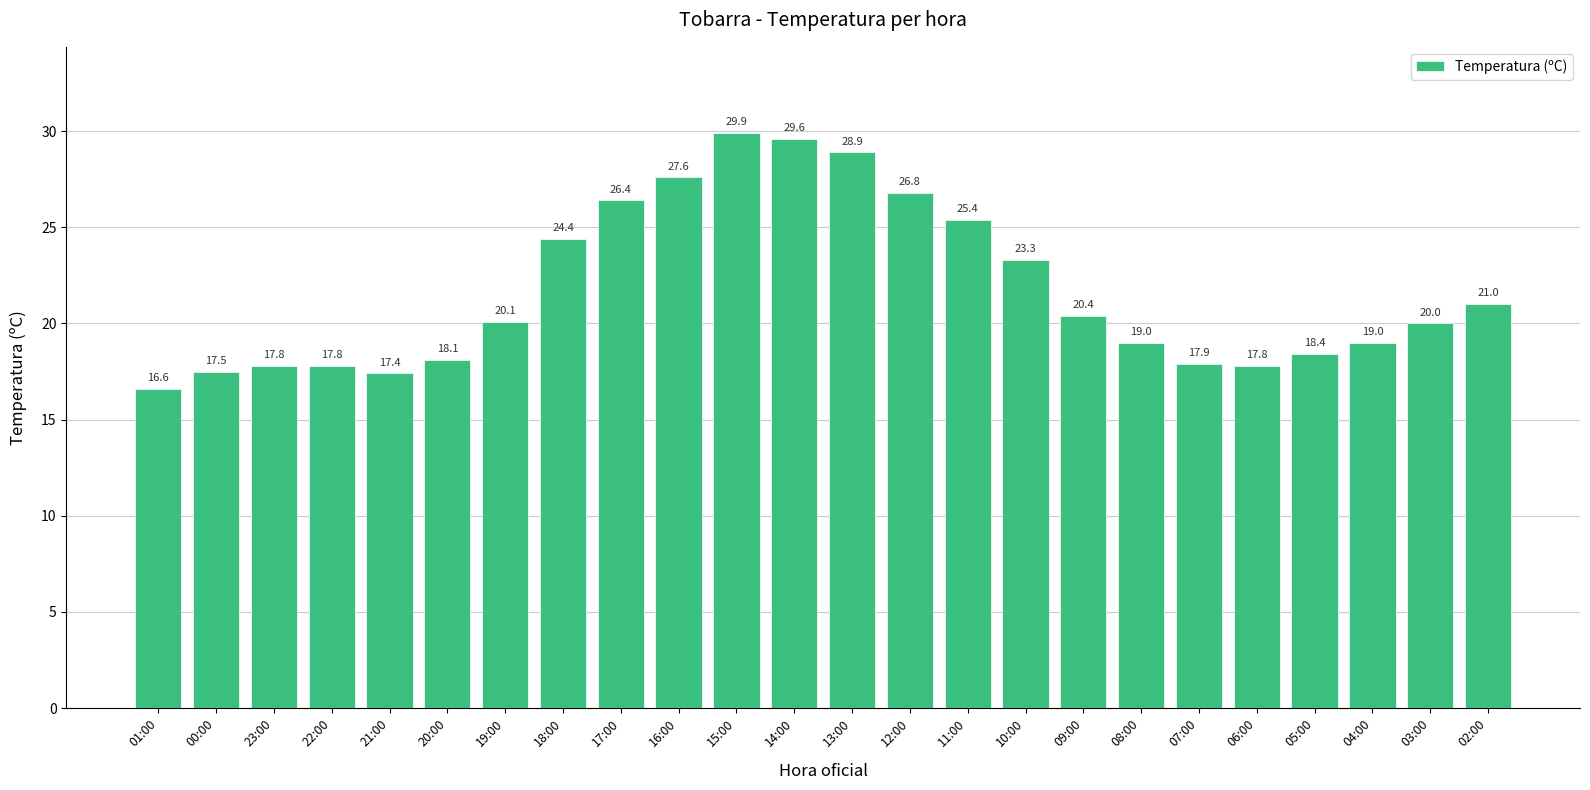

At which label does the data first exceed 20?

19:00